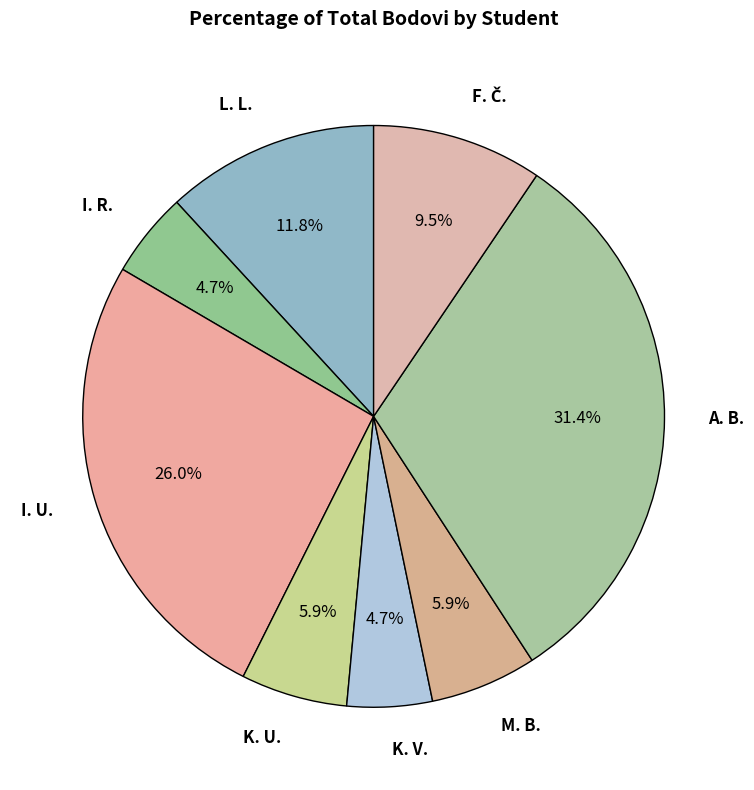

What is the total percentage of A. B. and K. U.?

37.3%